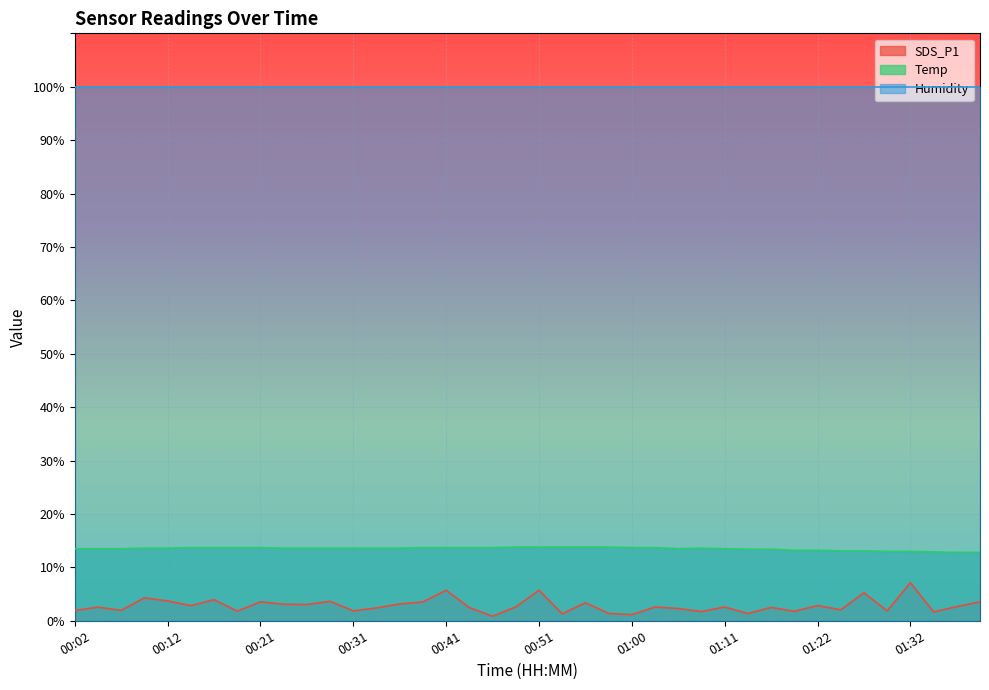

What is the sum of all Temp values?

539.8